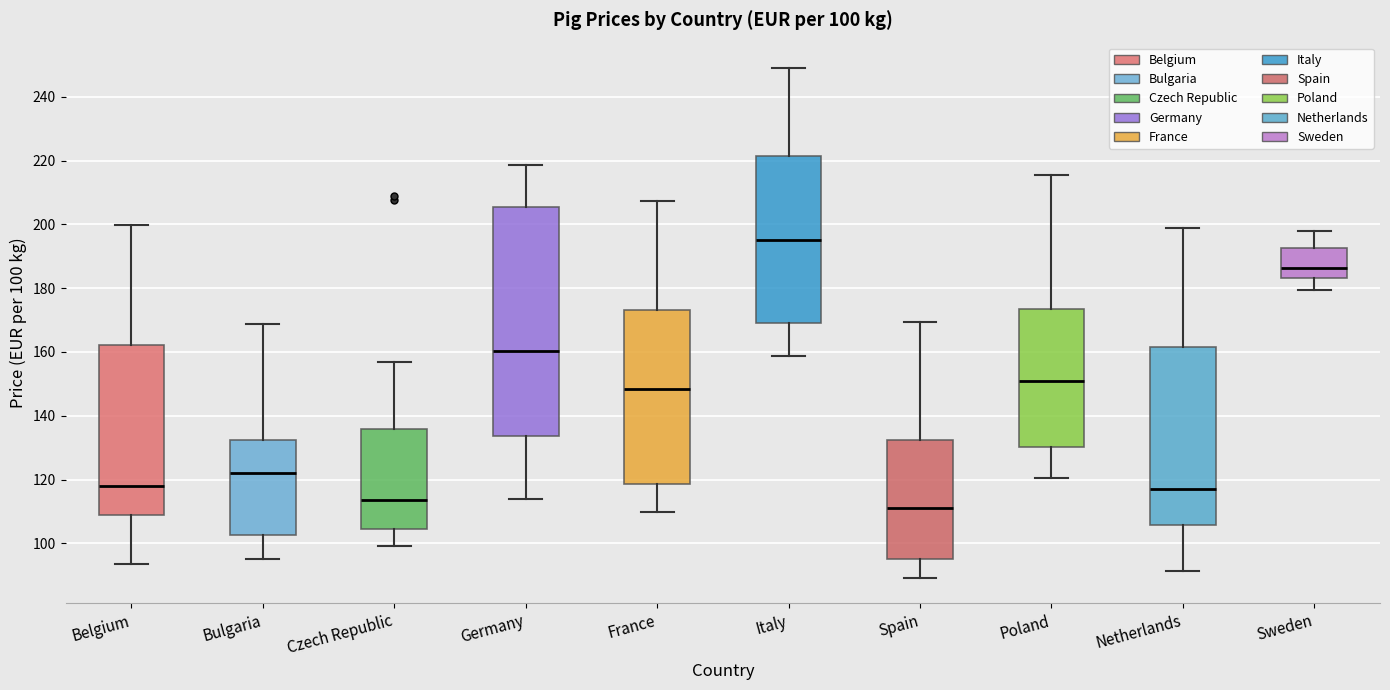

Which box's median line is the lowest?

Spain